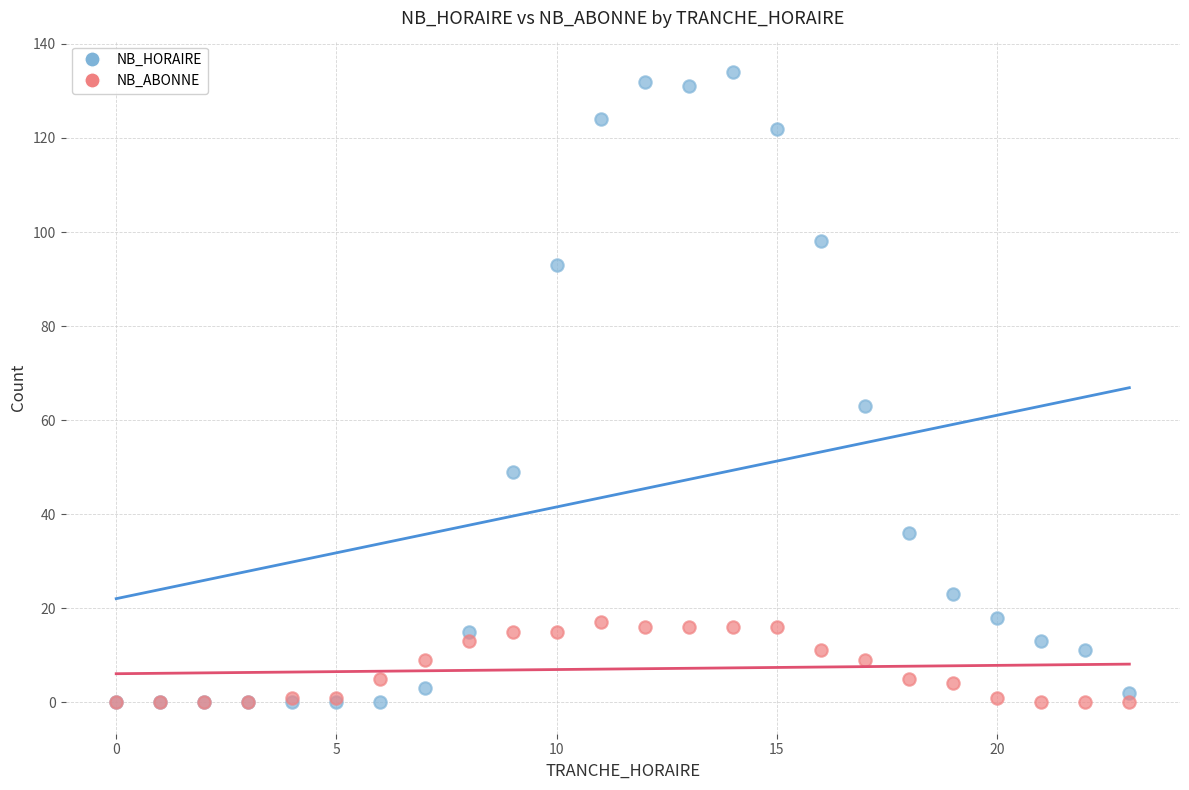

What are all the series names shown in the legend?

NB_HORAIRE, NB_ABONNE